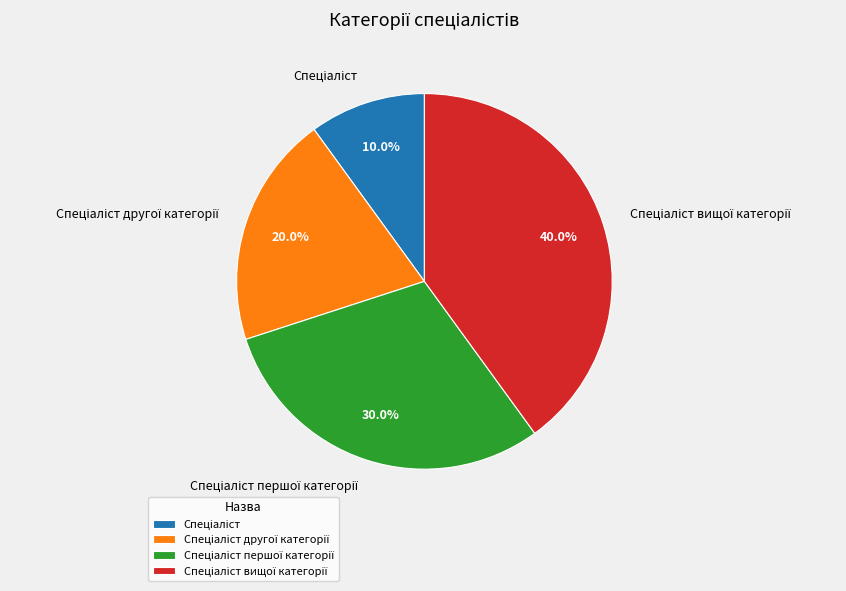

Is there a majority slice in this chart?

No